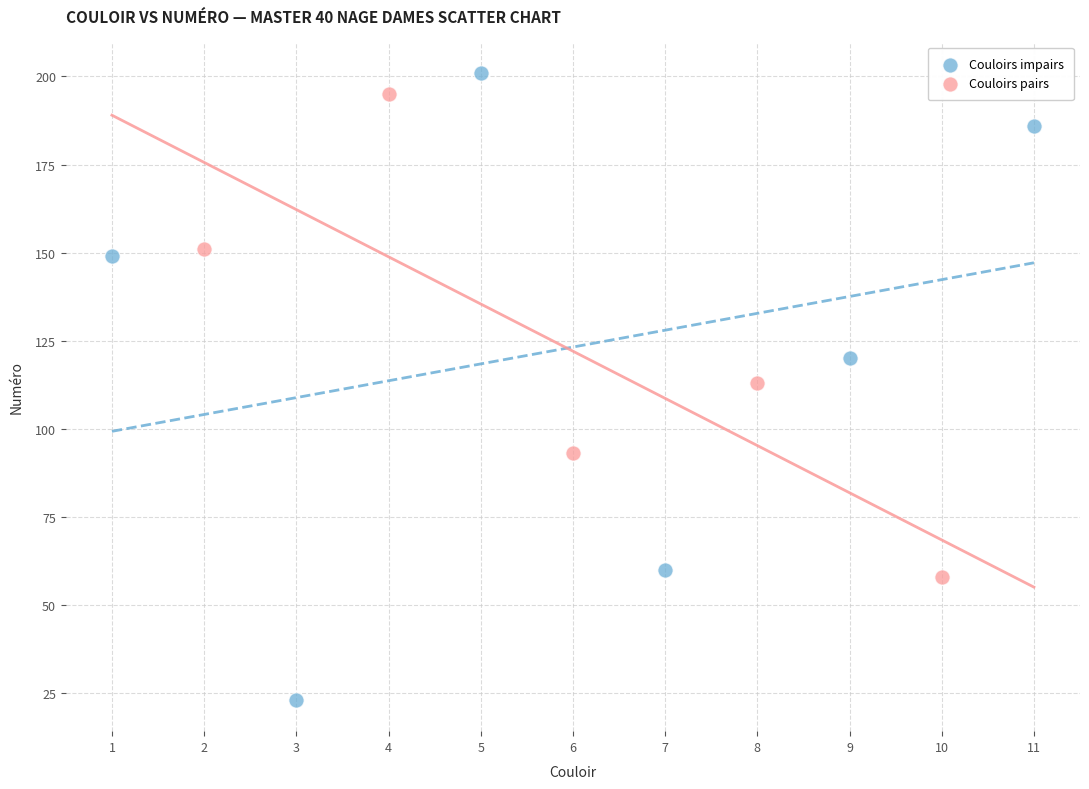

Which series has the largest Y range (max minus min)?

Couloirs impairs